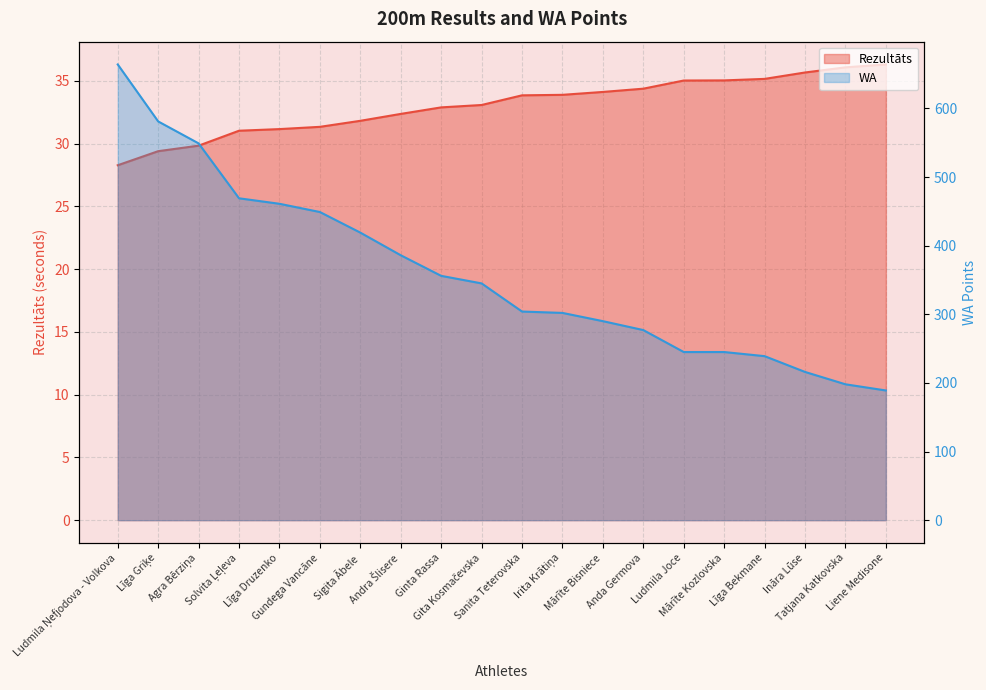

Where does the WA series first go above 345?

Ludmila Ņefjodova - Volkova